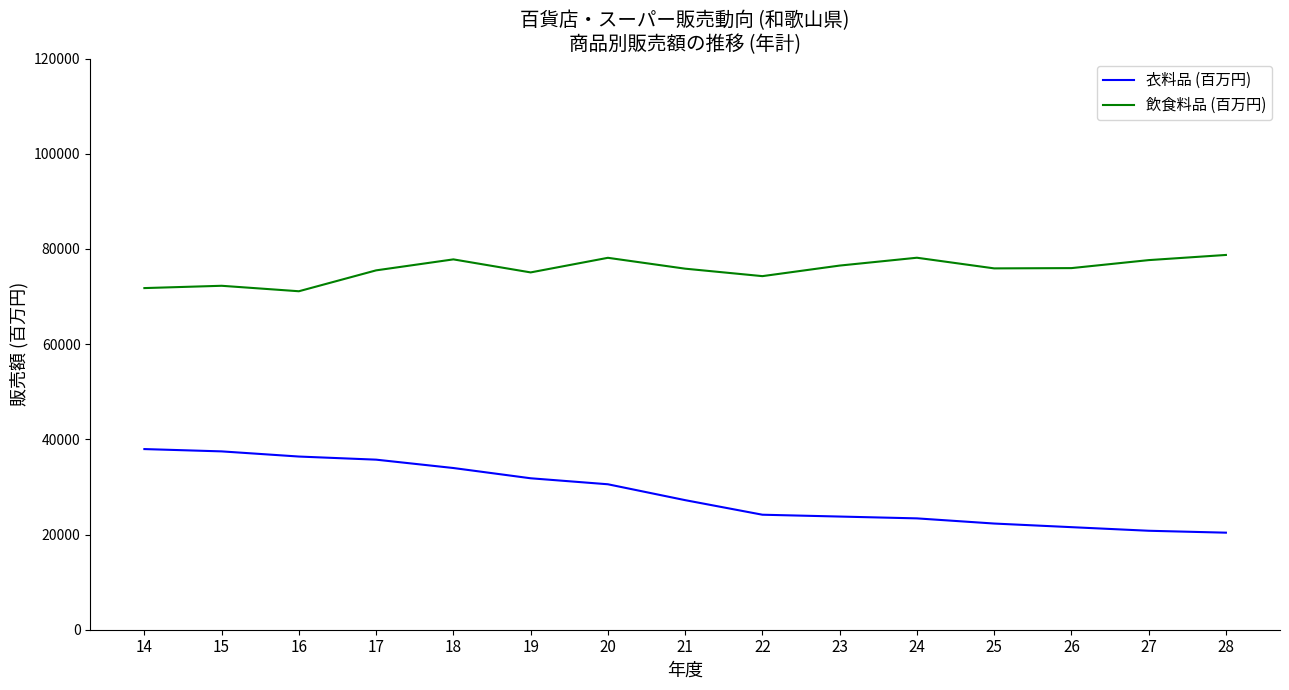

What is the total value across all series at 15?

109725